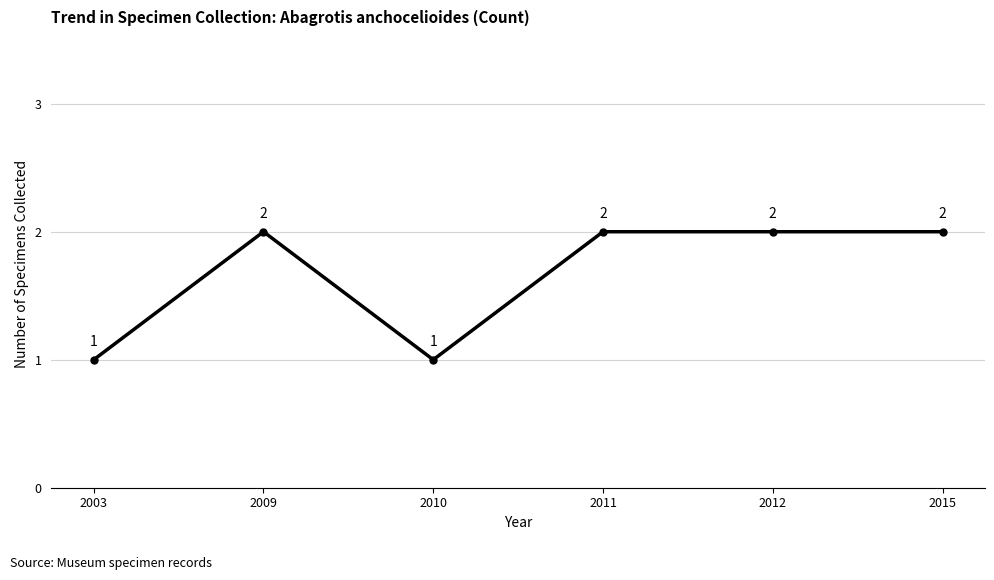

What is the ratio of the value at 2010 to the value at 2015?

0.5